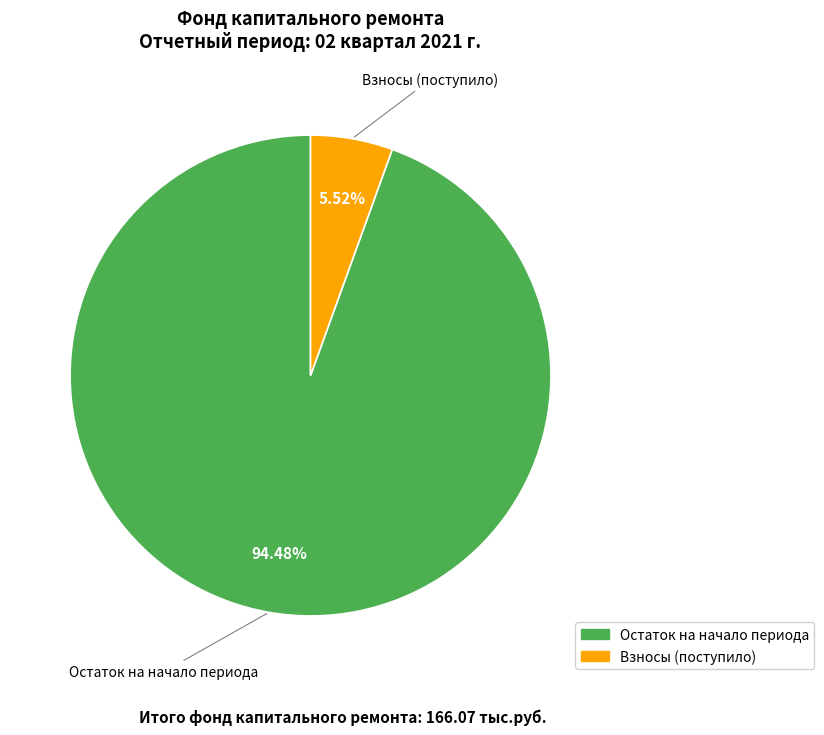

Is there a majority slice in this chart?

Yes